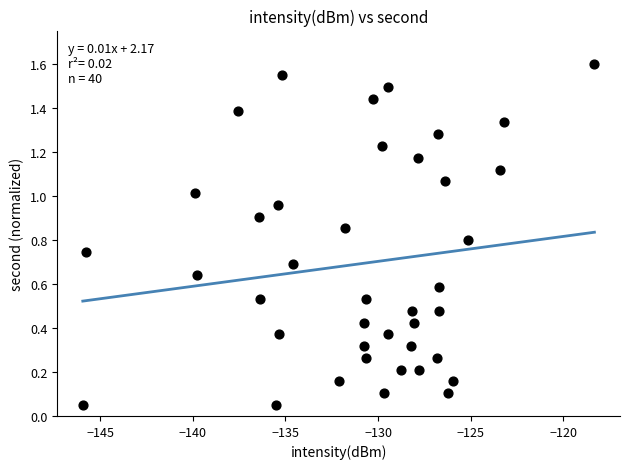

What is the range of X values (max minus min)?

27.6